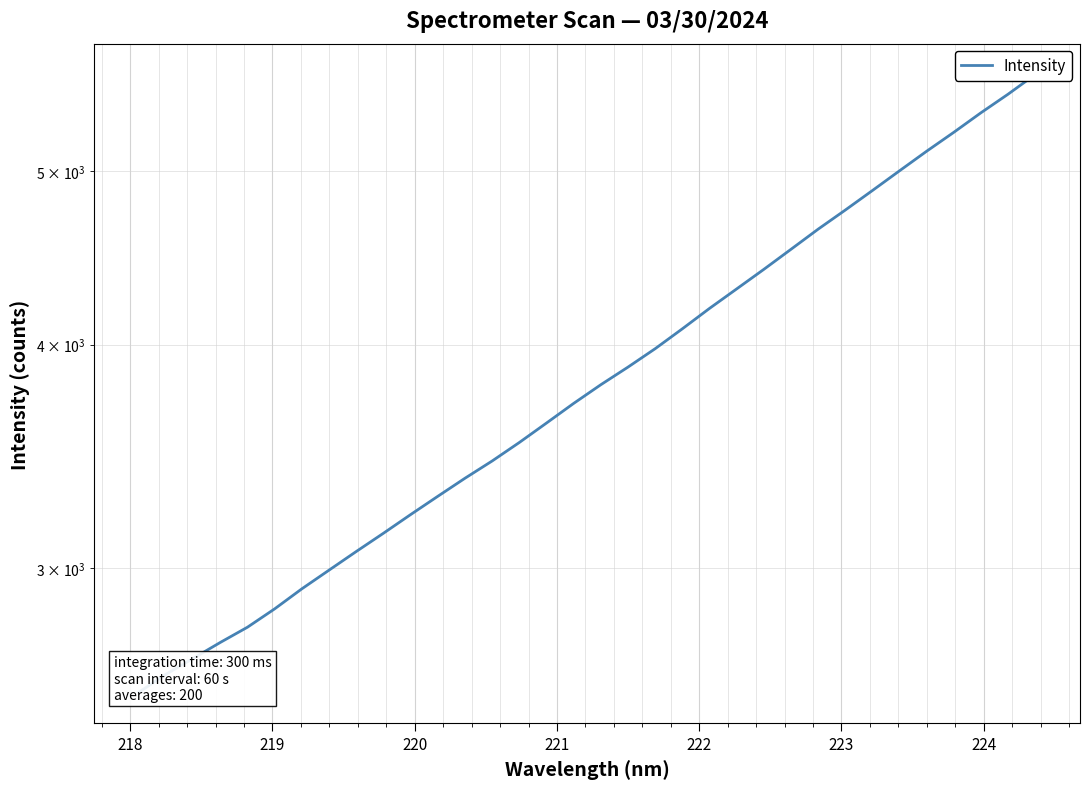

Count the number of data series in this chart.

1